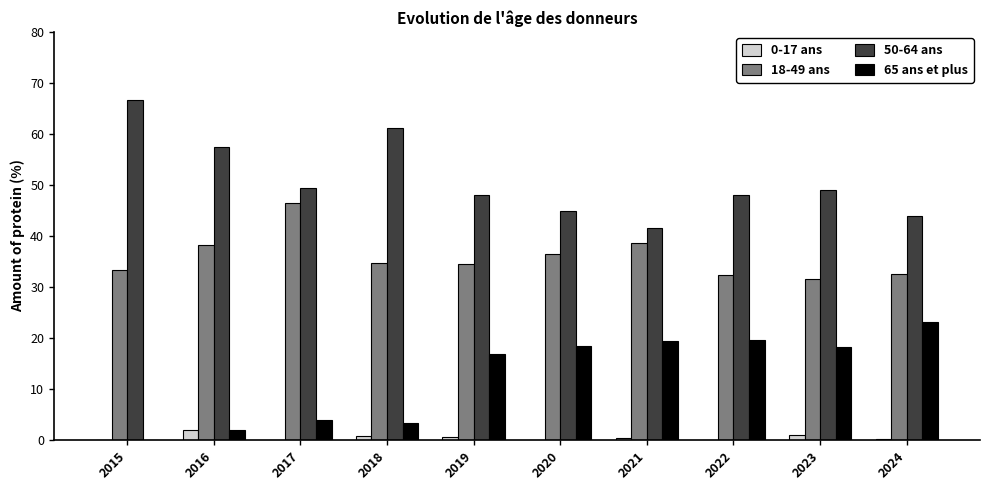

What is the total value across all series at 2017?

100.0